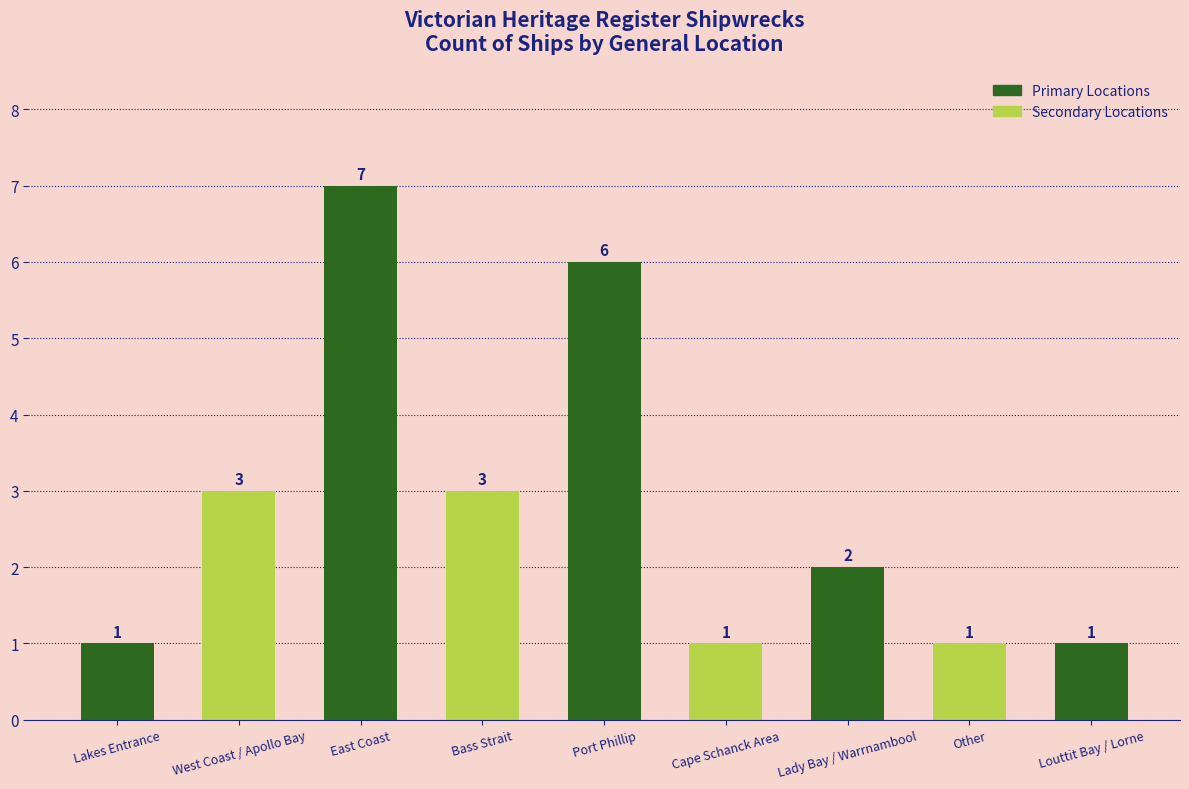

Is it true that the value at West Coast / Apollo Bay is 3?

True